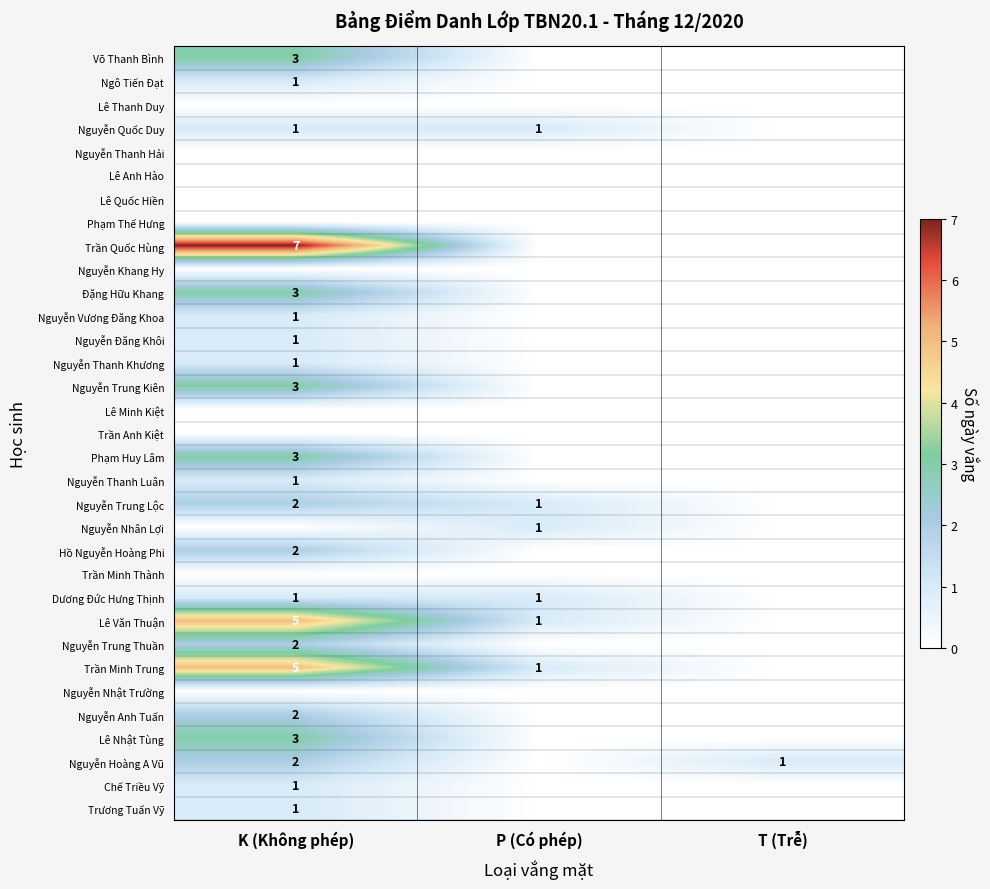

The Lê Nhật Tùng series shows 5 at K (Không phép). True or false?

False